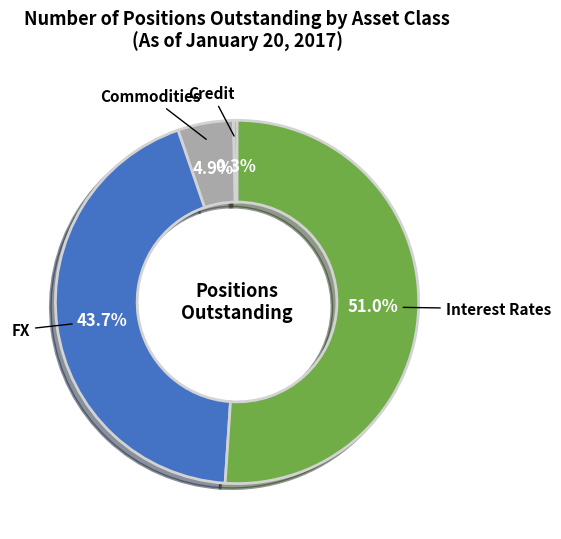

Is there any slice that represents more than half of the pie?

Yes